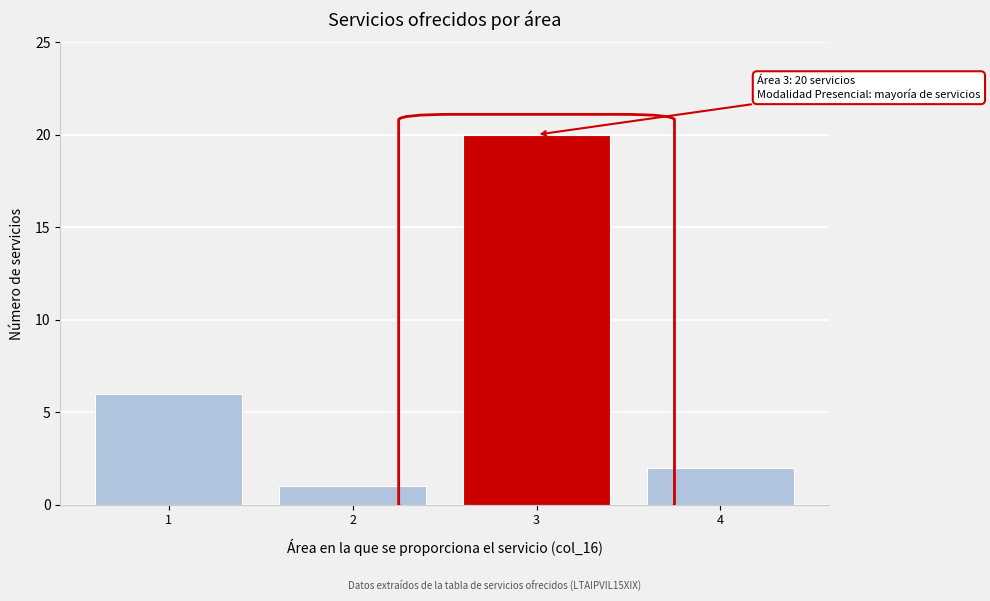

Reading right to left, what are all the values shown in this chart?

4=2	3=20	2=1	1=6